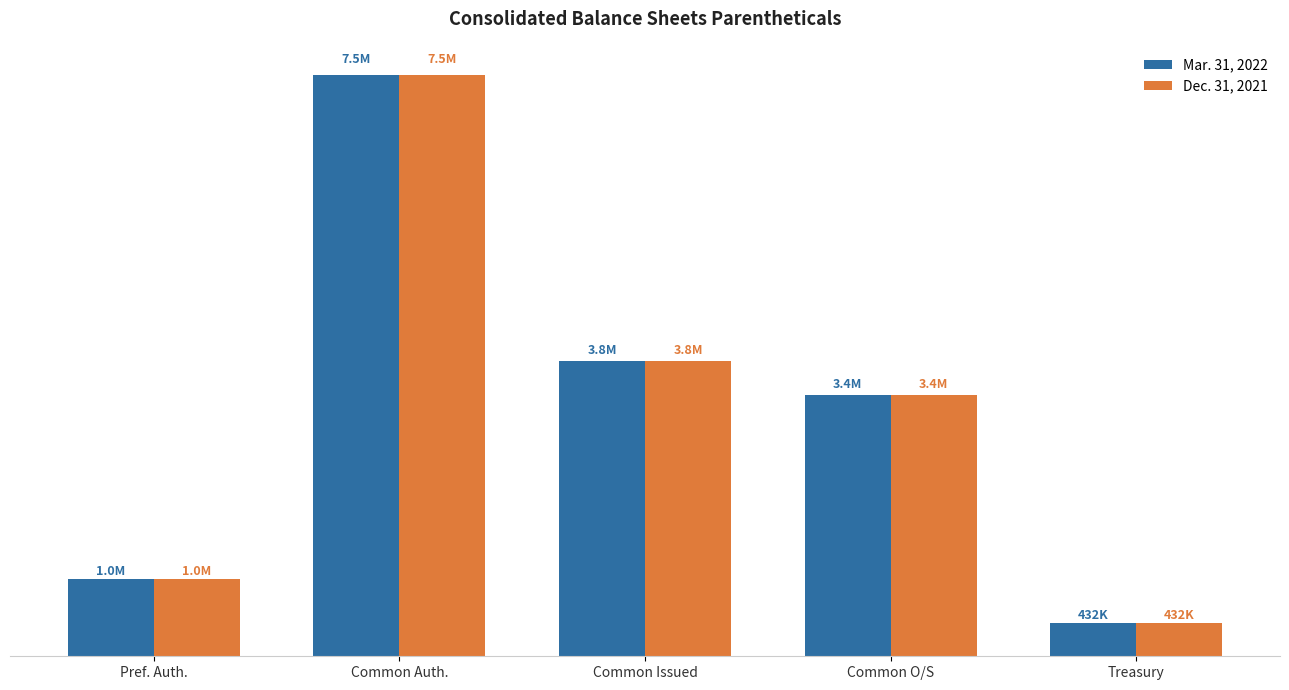

Does the chart contain any negative values?

No